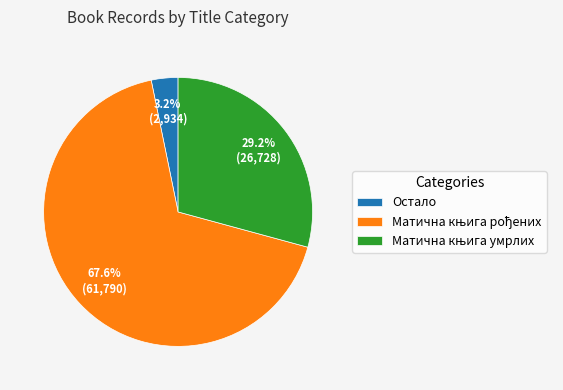

How much of the chart is everything except Остало?

96.8%